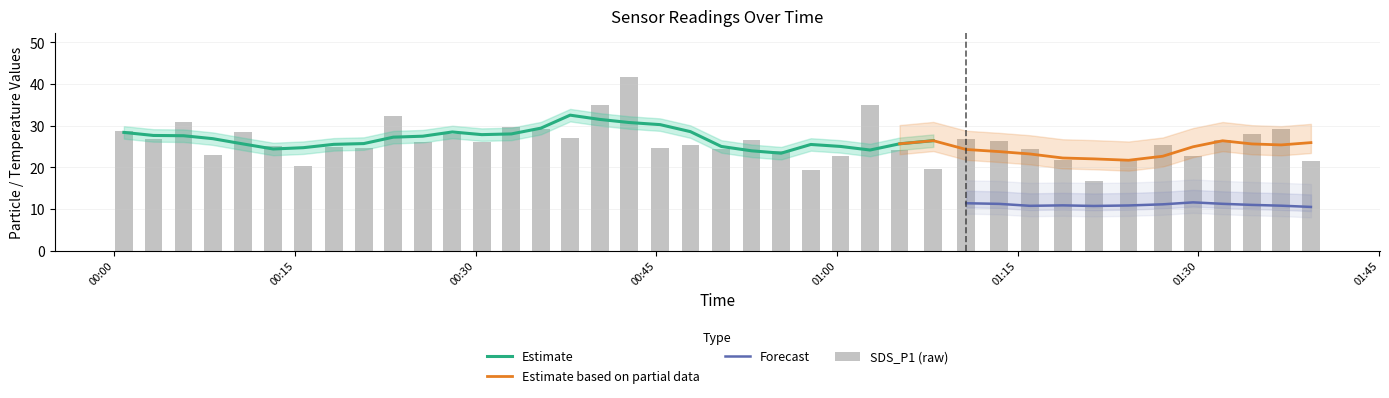

How many data points in SDS_P1 are above 26?

20